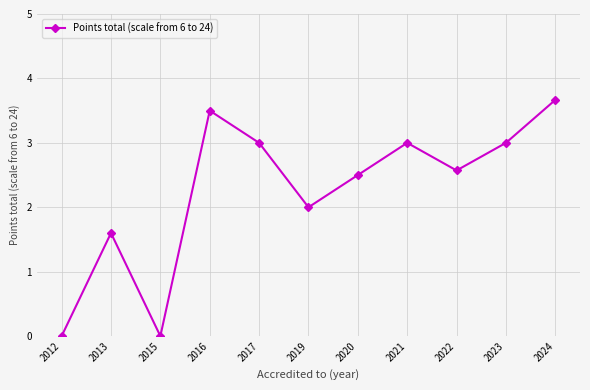

Is it true that the value at 2017 is 3.0?

True